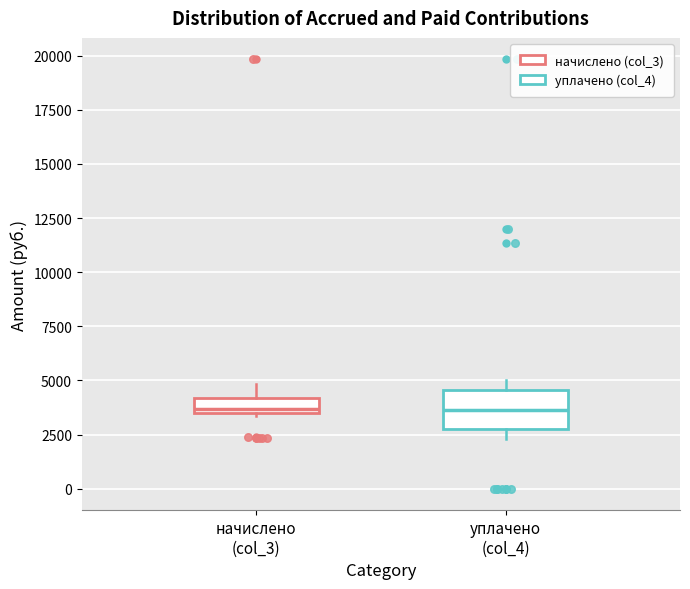

Which box is the tallest, from its lower edge to its upper edge?

уплачено (col_4)